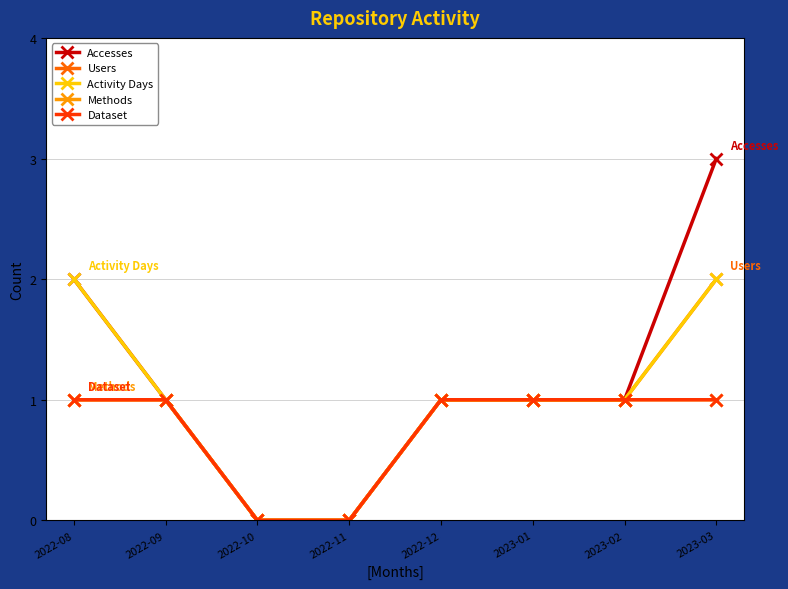

How many categories are shown in the chart?

8